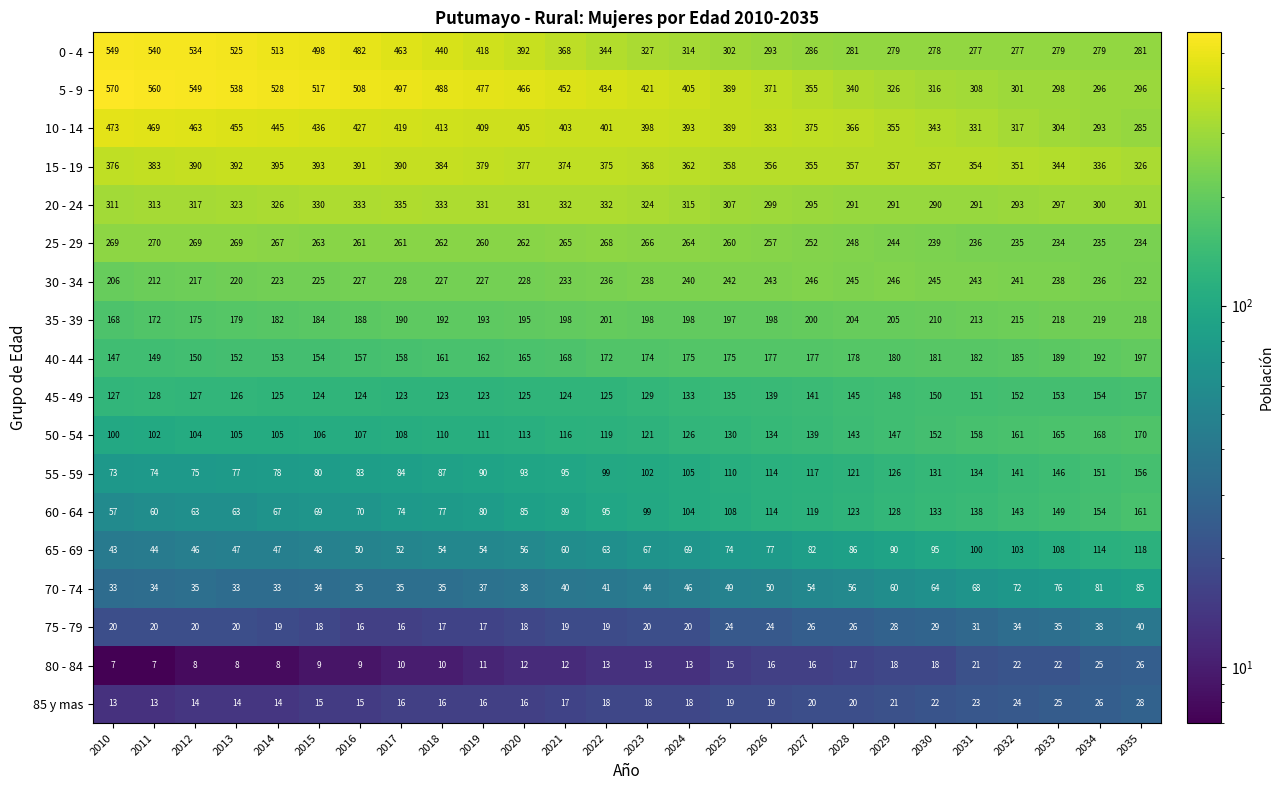

At how many categories does at least one series exceed 359?

19